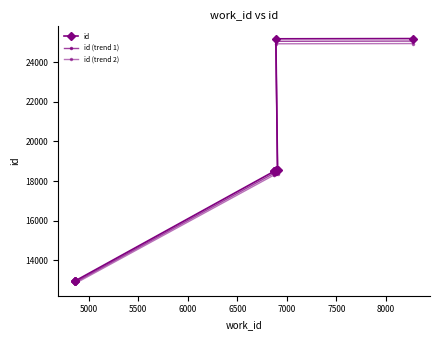

How many categories are shown in the chart?

10